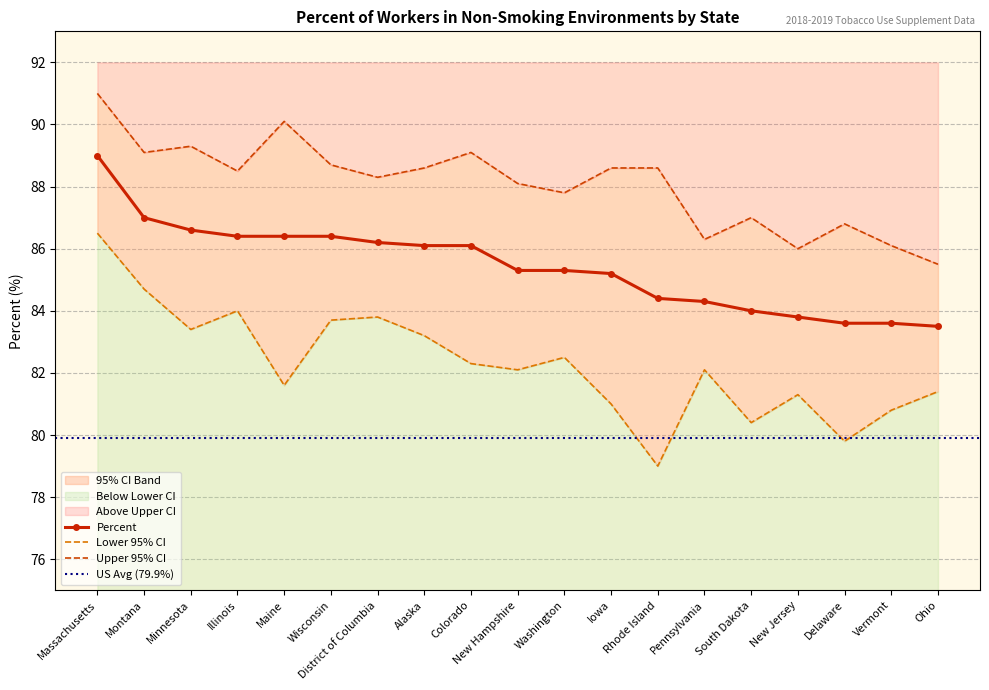

Rank the series by their maximum value, from highest to lowest.

Upper 95% CI, Percent, Lower 95% CI